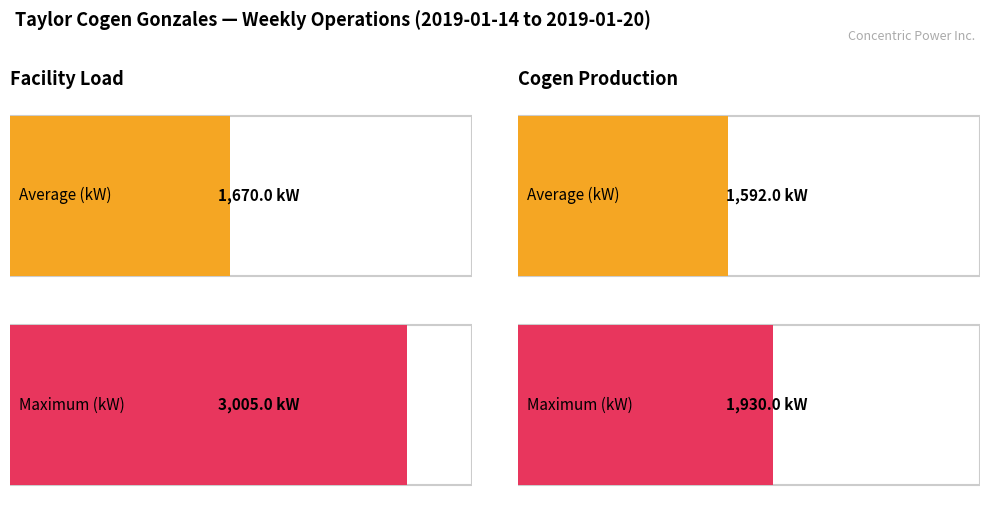

Is it true that Maximum (kW) equals 3235.2 at COGEN PRODUCTION?

False